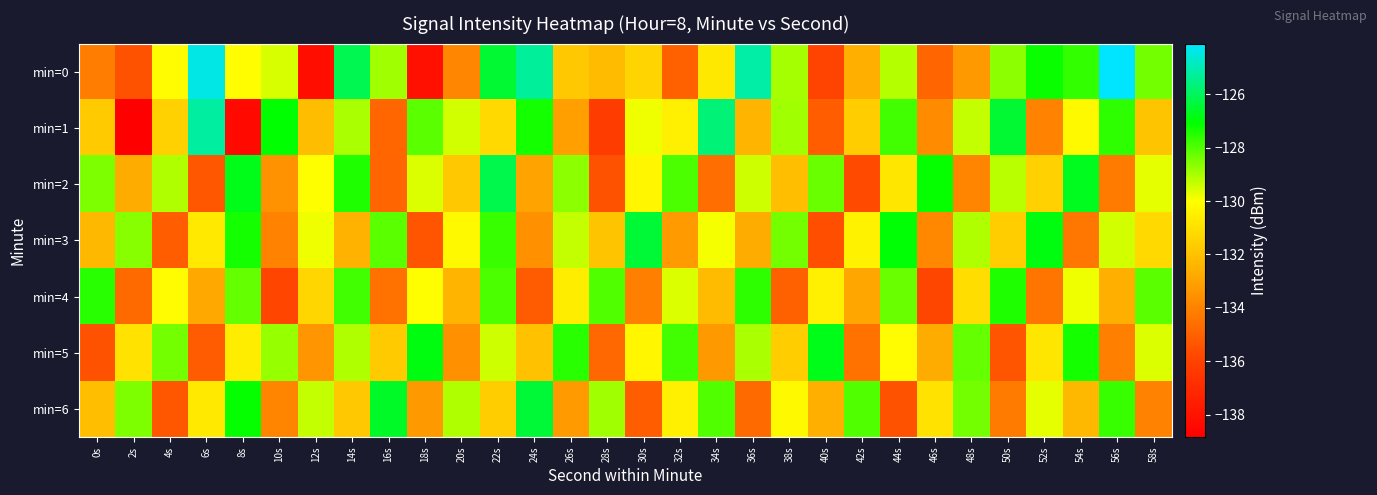

Reading left to right, what are all the values shown in this chart?

min=0: 0s=-134.2	2s=-135.5	4s=-130.1	6s=-124.4	8s=-130.0	10s=-129.5	12s=-138.2	14s=-126.1	16s=-128.9	18s=-138.1	20s=-133.8	22s=-126.5	24s=-125.3	26s=-131.8	28s=-132.2	30s=-131.4	32s=-135.0	34s=-130.7	36s=-125.2	38s=-129.0	40s=-135.9	42s=-132.6	44s=-129.1	46s=-134.9	48s=-133.3	50s=-128.7	52s=-127.2	54s=-127.7	56s=-124.1	58s=-128.4
min=1: 0s=-131.7	2s=-138.8	4s=-131.5	6s=-125.2	8s=-138.4	10s=-127.1	12s=-132.1	14s=-129.0	16s=-134.8	18s=-128.1	20s=-129.5	22s=-131.2	24s=-127.3	26s=-133.1	28s=-136.2	30s=-129.8	32s=-130.5	34s=-125.7	36s=-132.4	38s=-128.9	40s=-135.1	42s=-131.6	44s=-127.8	46s=-133.7	48s=-129.3	50s=-126.5	52s=-134.0	54s=-130.2	56s=-127.6	58s=-131.9
min=2: 0s=-128.5	2s=-132.7	4s=-129.1	6s=-135.3	8s=-126.8	10s=-133.5	12s=-130.0	14s=-127.4	16s=-134.9	18s=-129.6	20s=-131.8	22s=-126.2	24s=-133.0	26s=-128.7	28s=-135.5	30s=-130.3	32s=-127.9	34s=-134.6	36s=-129.4	38s=-132.1	40s=-128.3	42s=-135.7	44s=-130.8	46s=-127.1	48s=-133.9	50s=-129.2	52s=-131.5	54s=-126.7	56s=-134.2	58s=-129.7
min=3: 0s=-132.3	2s=-128.6	4s=-135.1	6s=-130.7	8s=-127.3	10s=-134.0	12s=-129.8	14s=-132.5	16s=-128.1	18s=-135.4	20s=-130.2	22s=-127.7	24s=-133.6	26s=-129.3	28s=-131.9	30s=-126.4	32s=-133.2	34s=-129.9	36s=-132.7	38s=-128.4	40s=-135.6	42s=-130.4	44s=-127.0	46s=-133.8	48s=-129.1	50s=-131.6	52s=-126.9	54s=-134.3	56s=-129.5	58s=-131.2
min=4: 0s=-127.5	2s=-134.7	4s=-130.1	6s=-132.8	8s=-128.2	10s=-135.9	12s=-131.3	14s=-127.8	16s=-134.5	18s=-130.0	20s=-132.4	22s=-127.9	24s=-135.2	26s=-130.6	28s=-128.0	30s=-134.1	32s=-129.6	34s=-132.2	36s=-127.6	38s=-135.0	40s=-130.5	42s=-132.9	44s=-128.3	46s=-135.8	48s=-131.1	50s=-127.4	52s=-134.4	54s=-129.8	56s=-132.6	58s=-128.1
min=5: 0s=-135.5	2s=-130.9	4s=-128.4	6s=-135.2	8s=-130.6	10s=-128.8	12s=-133.4	14s=-129.1	16s=-131.7	18s=-126.9	20s=-133.6	22s=-129.4	24s=-132.0	26s=-127.5	28s=-134.8	30s=-130.3	32s=-127.8	34s=-133.3	36s=-129.0	38s=-131.6	40s=-126.8	42s=-134.5	44s=-130.1	46s=-132.7	48s=-128.2	50s=-135.4	52s=-130.8	54s=-127.3	56s=-134.1	58s=-129.6
min=6: 0s=-132.1	2s=-128.5	4s=-135.3	6s=-130.7	8s=-127.1	10s=-133.9	12s=-129.3	14s=-131.8	16s=-126.6	18s=-133.3	20s=-129.1	22s=-131.6	24s=-126.4	26s=-133.2	28s=-128.9	30s=-135.1	32s=-130.5	34s=-128.0	36s=-134.7	38s=-130.2	40s=-132.6	42s=-128.0	44s=-135.5	46s=-130.9	48s=-128.4	50s=-134.2	52s=-129.7	54s=-132.3	56s=-127.7	58s=-134.0